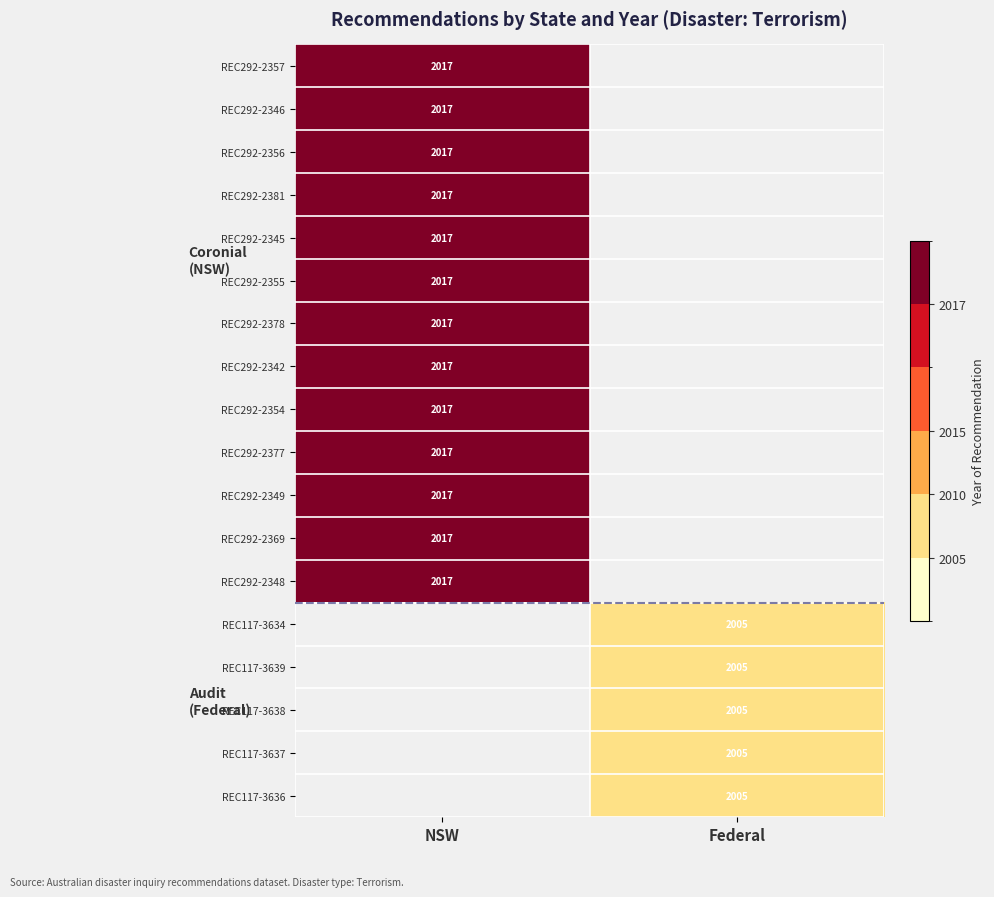

The REC292-2348 series shows 3458 at NSW. True or false?

False